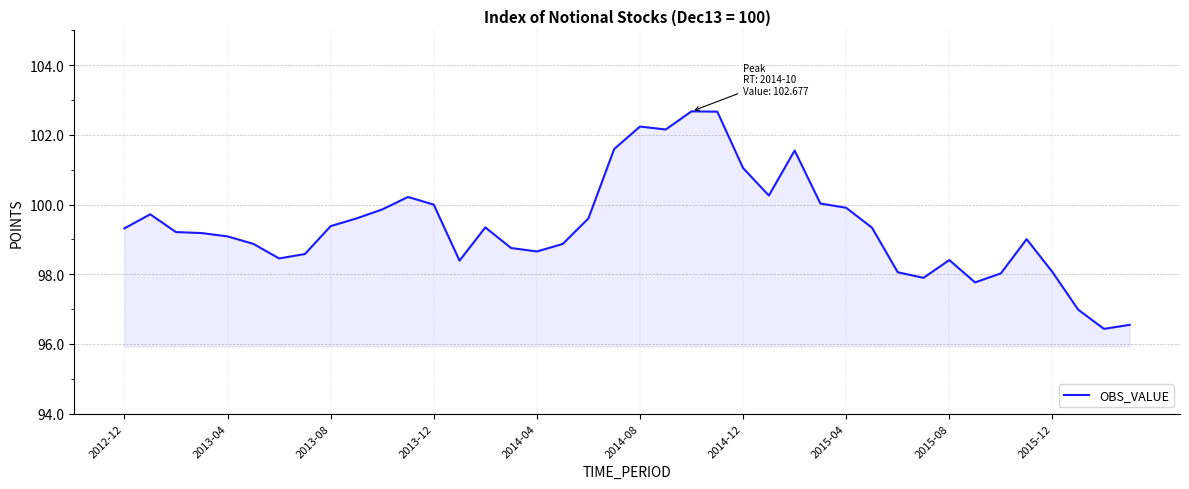

What is the maximum value shown in the chart?

102.7